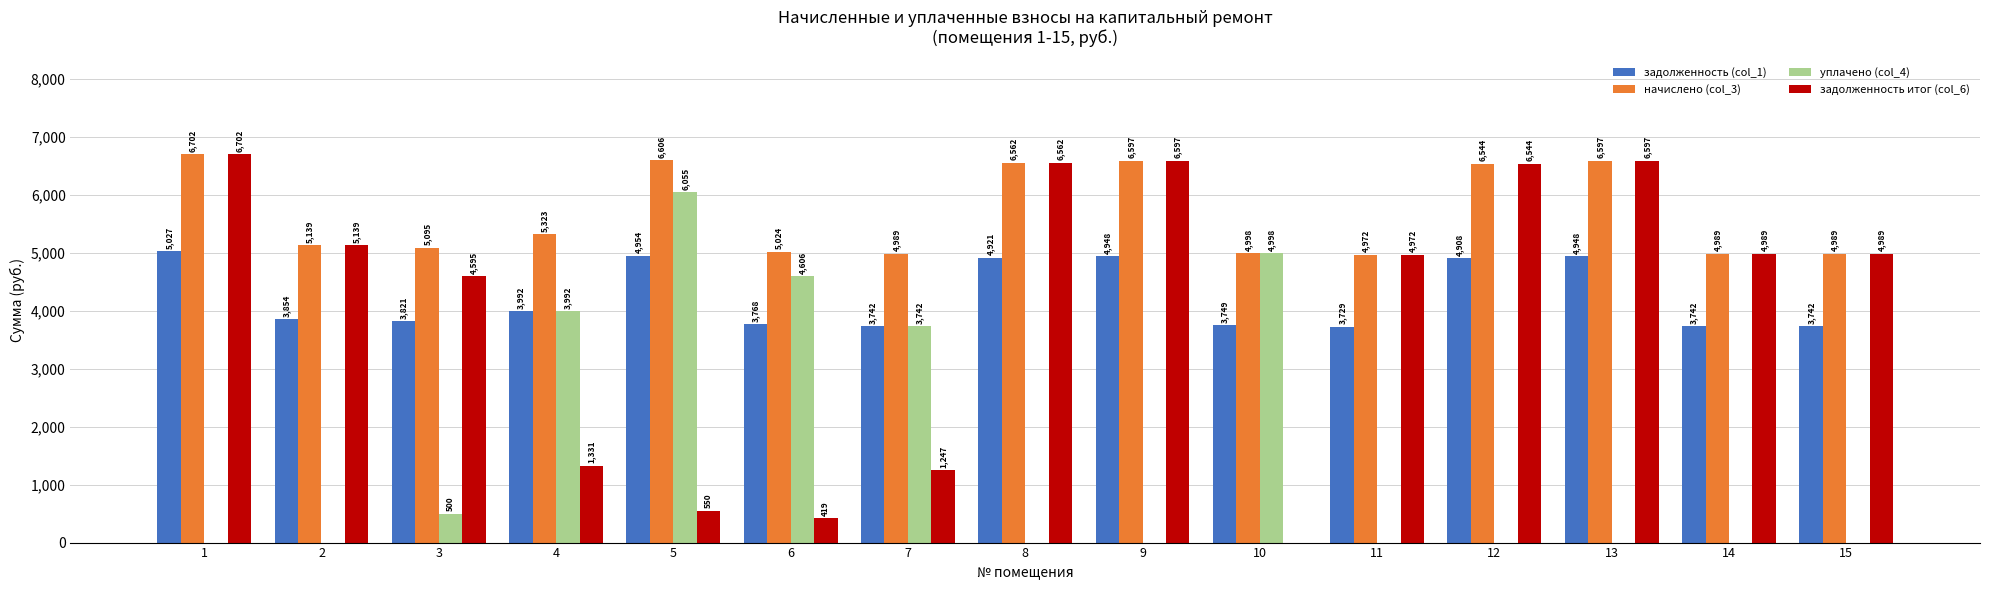

At which label is уплачено (col_4) closest to 3027?

7